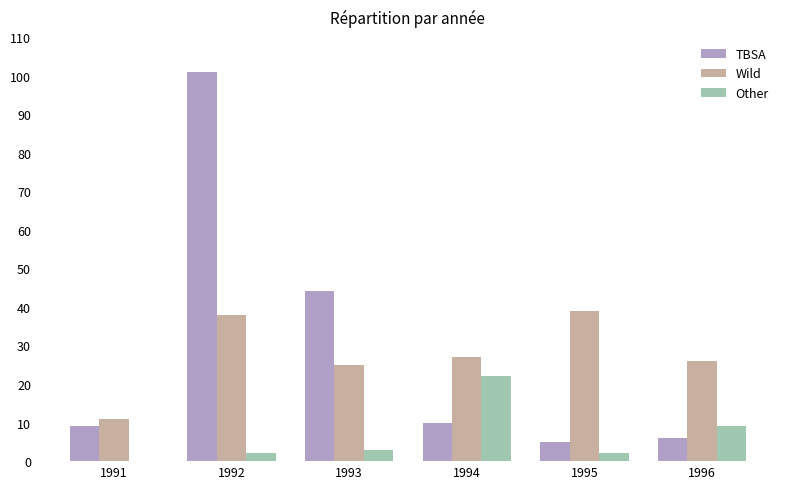

The Wild series shows 27 at 1994. True or false?

True